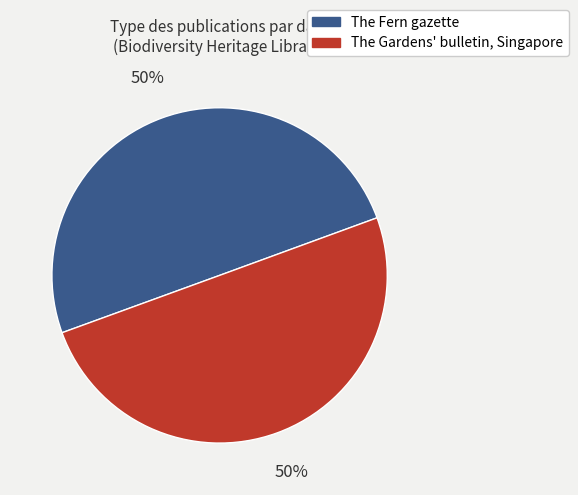

Combined, do The Fern gazette and The Gardens' bulletin, Singapore account for over 50%?

Yes